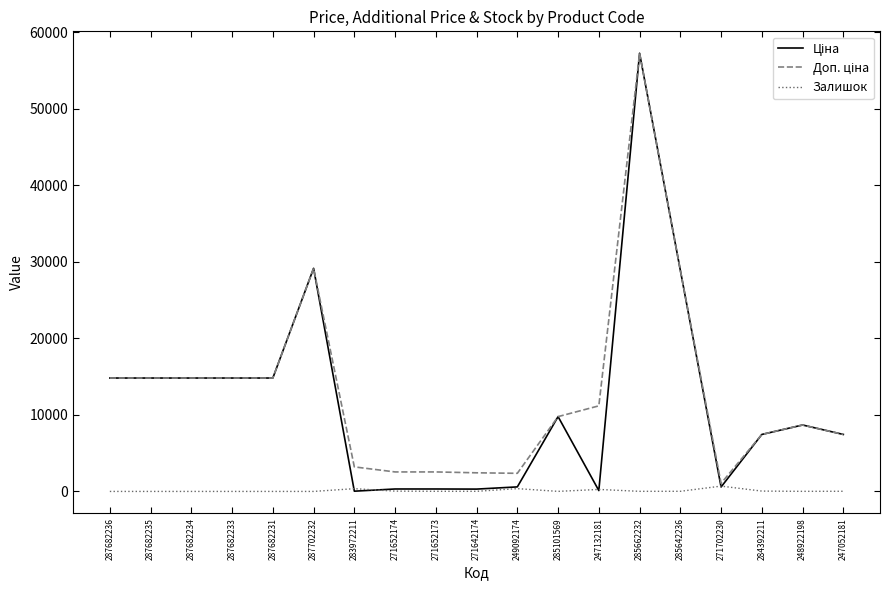

Does the chart display data point markers on the line(s)?

No